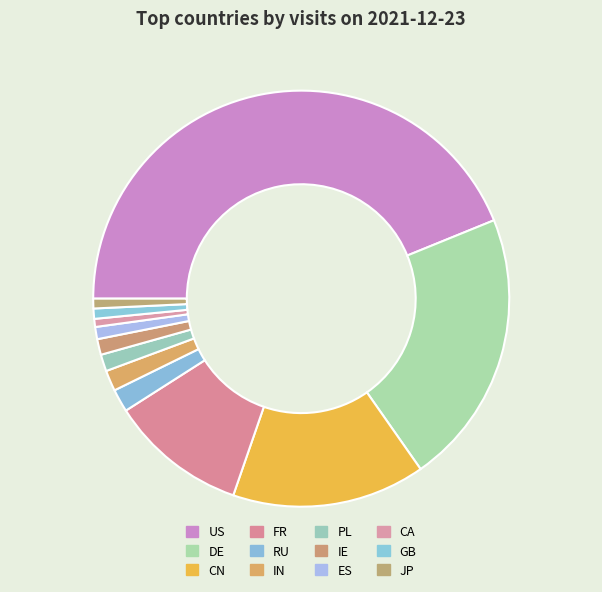

How many slices are in this pie chart?

12